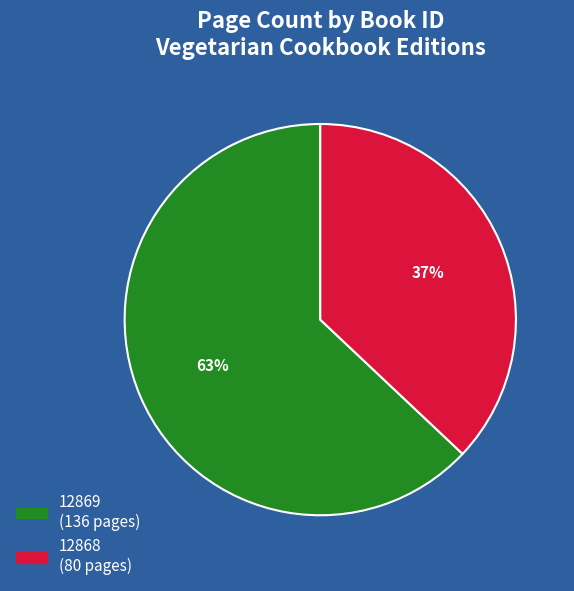

How many segments does this pie chart have?

2